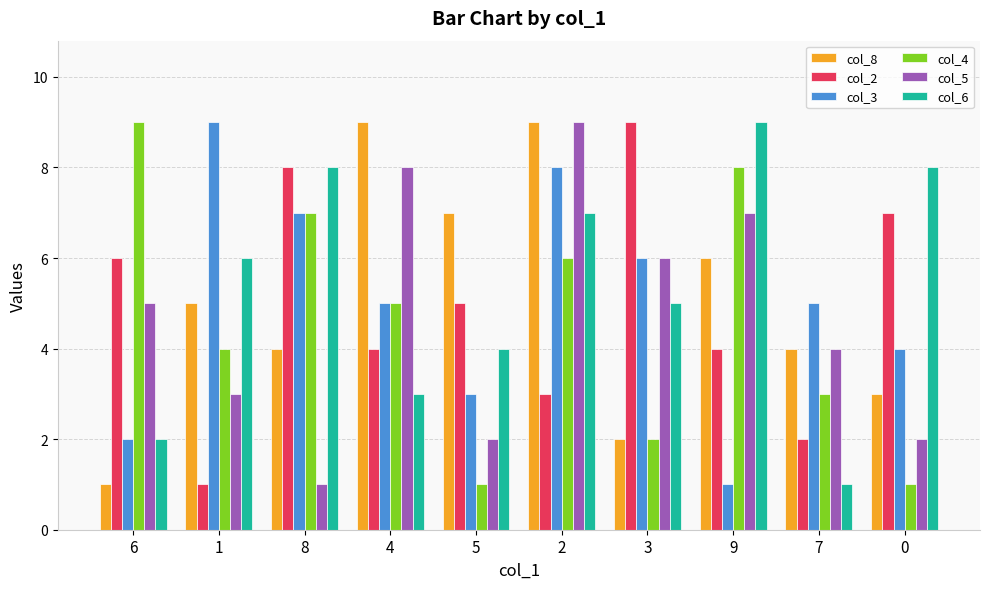

Is the value of col_3 at 3 greater than the value of col_5 at 4?

No